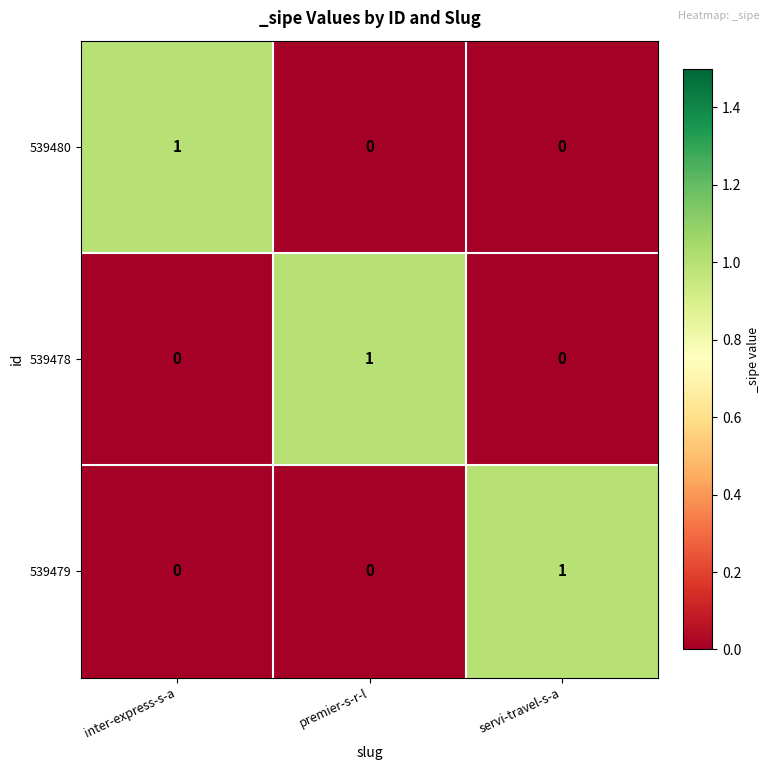

How many categories are shown in the chart?

3